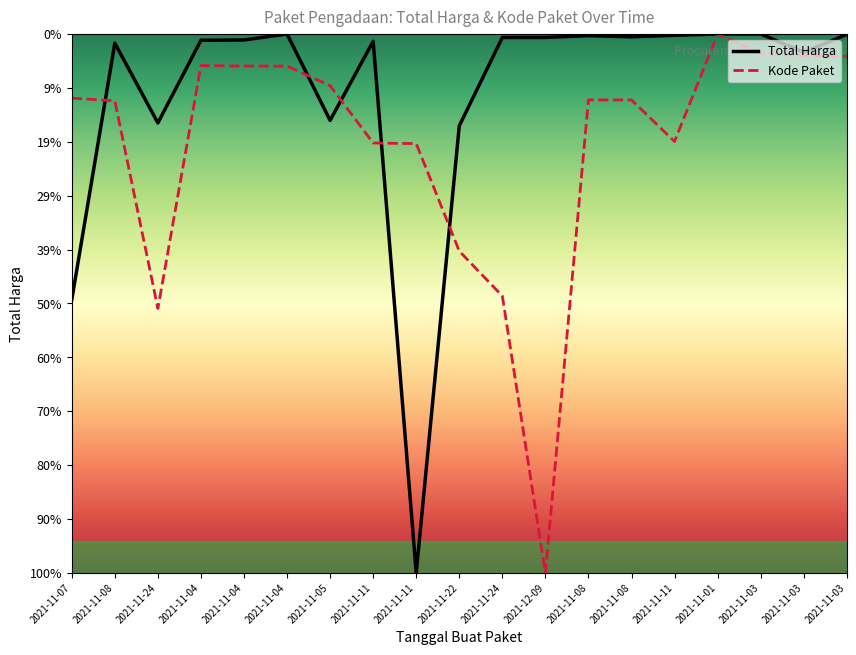

What are all the series names shown in the legend?

Total Harga, Kode Paket